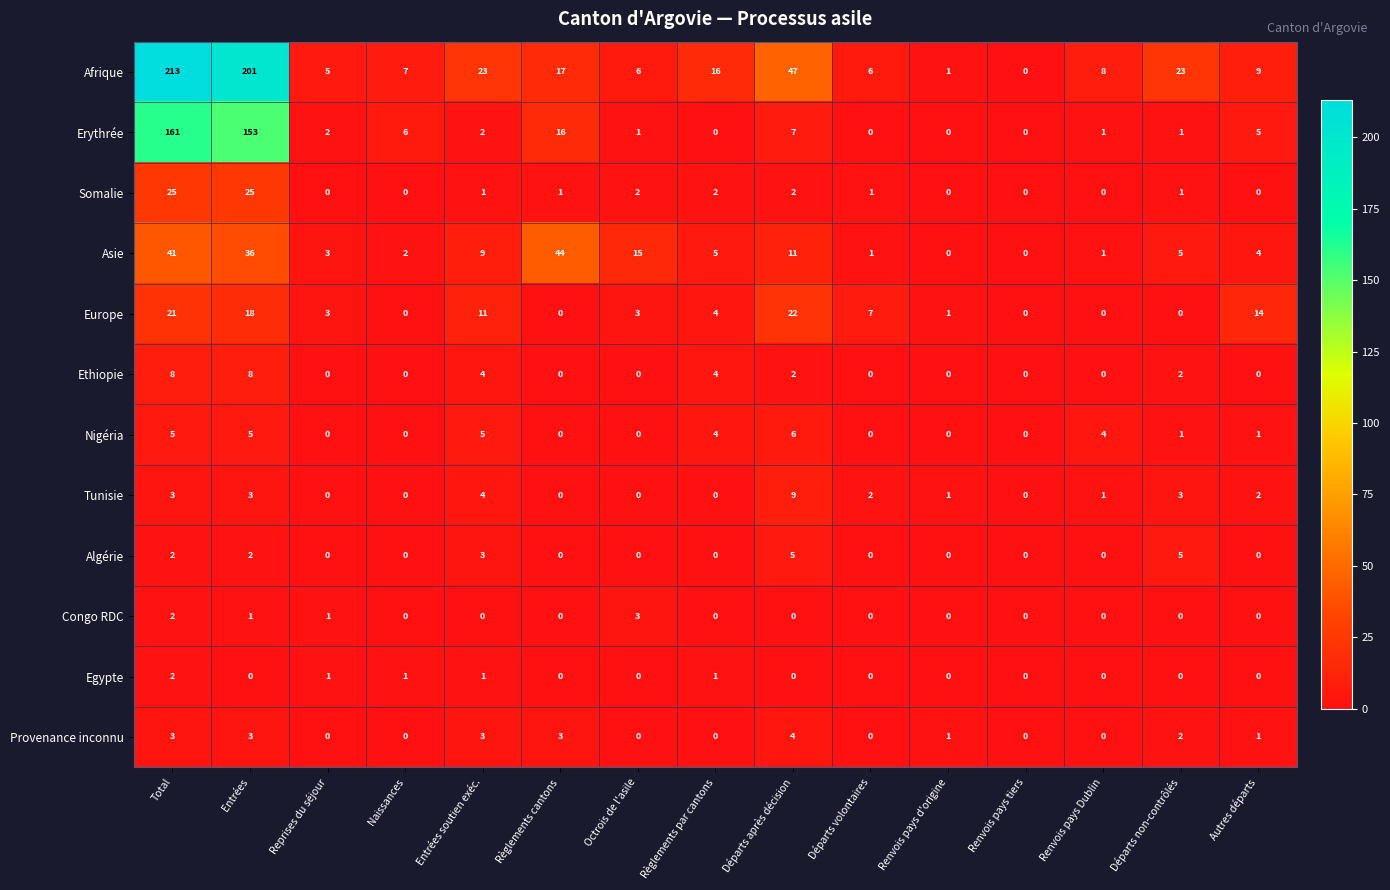

List the series in order of their peak value, highest first.

Afrique, Erythrée, Asie, Somalie, Europe, Tunisie, Ethiopie, Nigéria, Algérie, Provenance inconnu, Congo RDC, Egypte